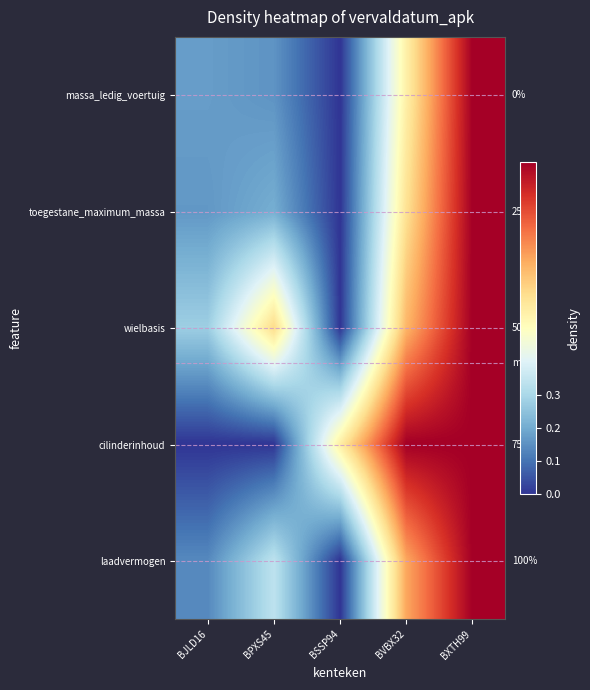

Is the value of massa_ledig_voertuig at BJLD16 greater than the value of laadvermogen at BJLD16?

Yes